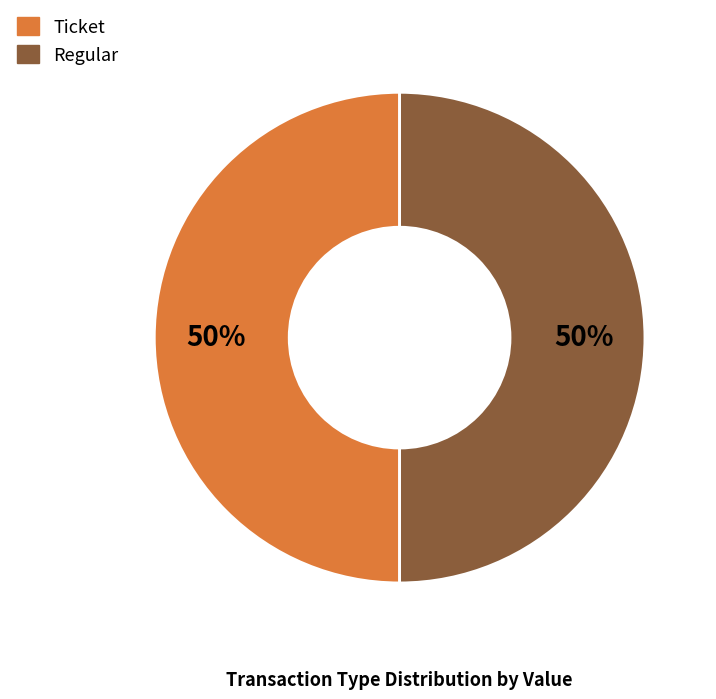

To the nearest percent, what is the average slice percentage?

50%